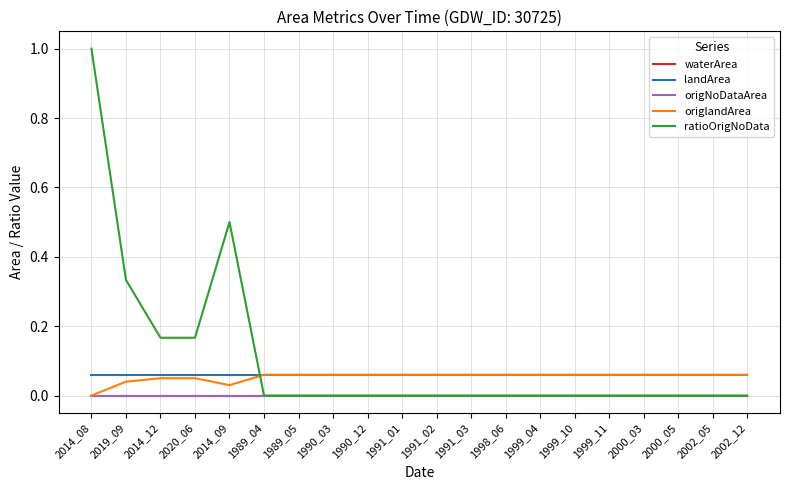

At which category does the chart reach its peak across all series?

2014_08